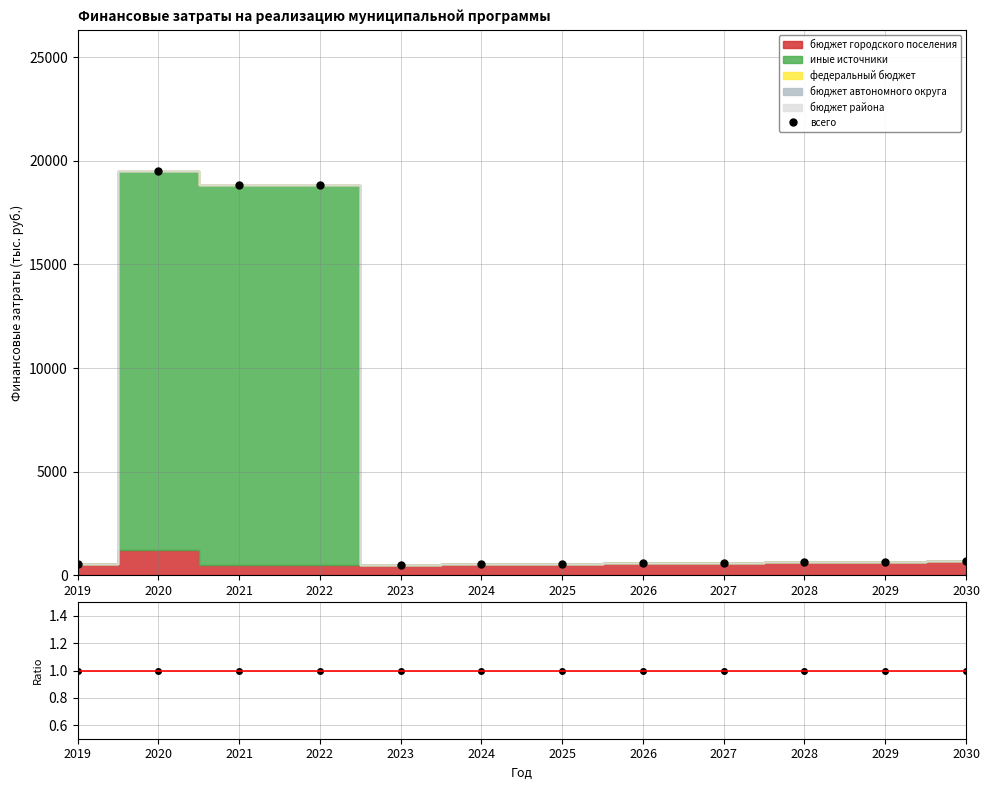

Is the value of всего / итого at 2028 greater than the value of всего at 2030?

No